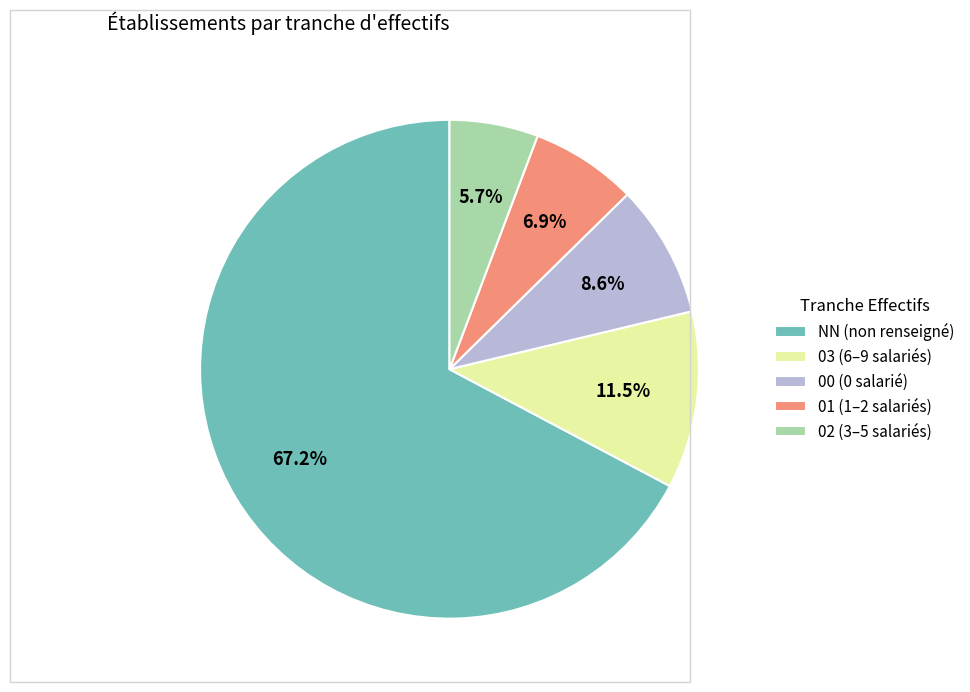

Is there any slice that represents more than half of the pie?

Yes